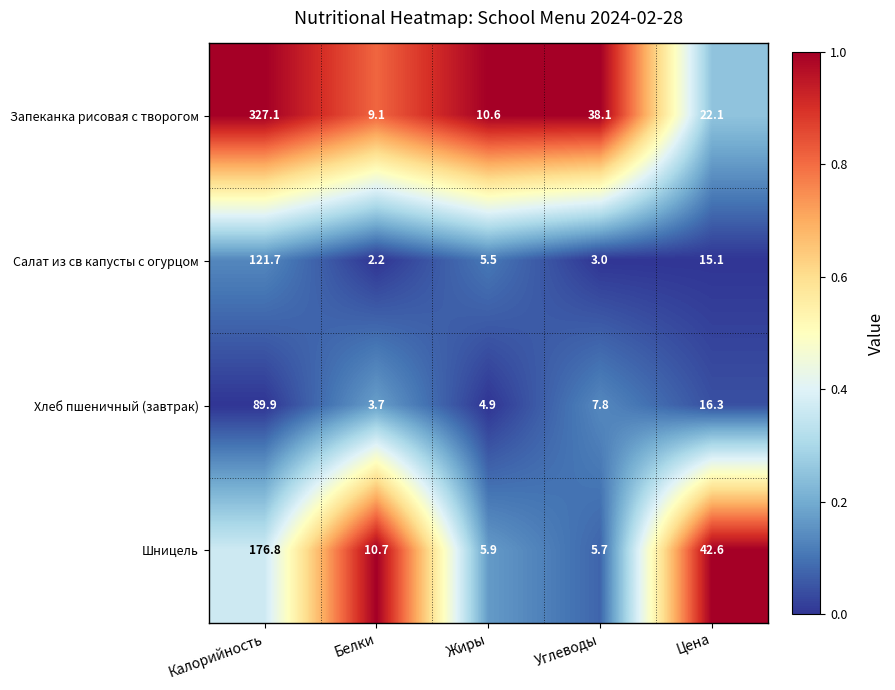

Which category has the lowest value across all series?

Белки